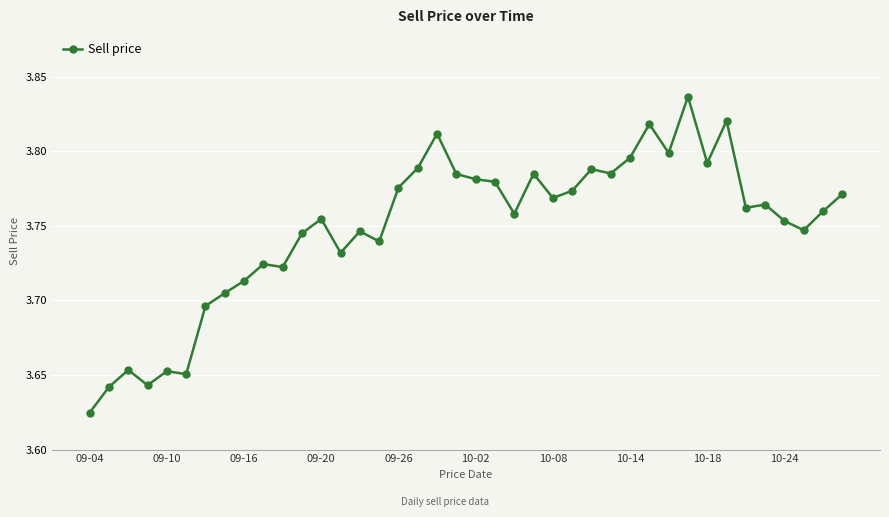

True or false: there are more than 1 points higher than both neighbors.

True